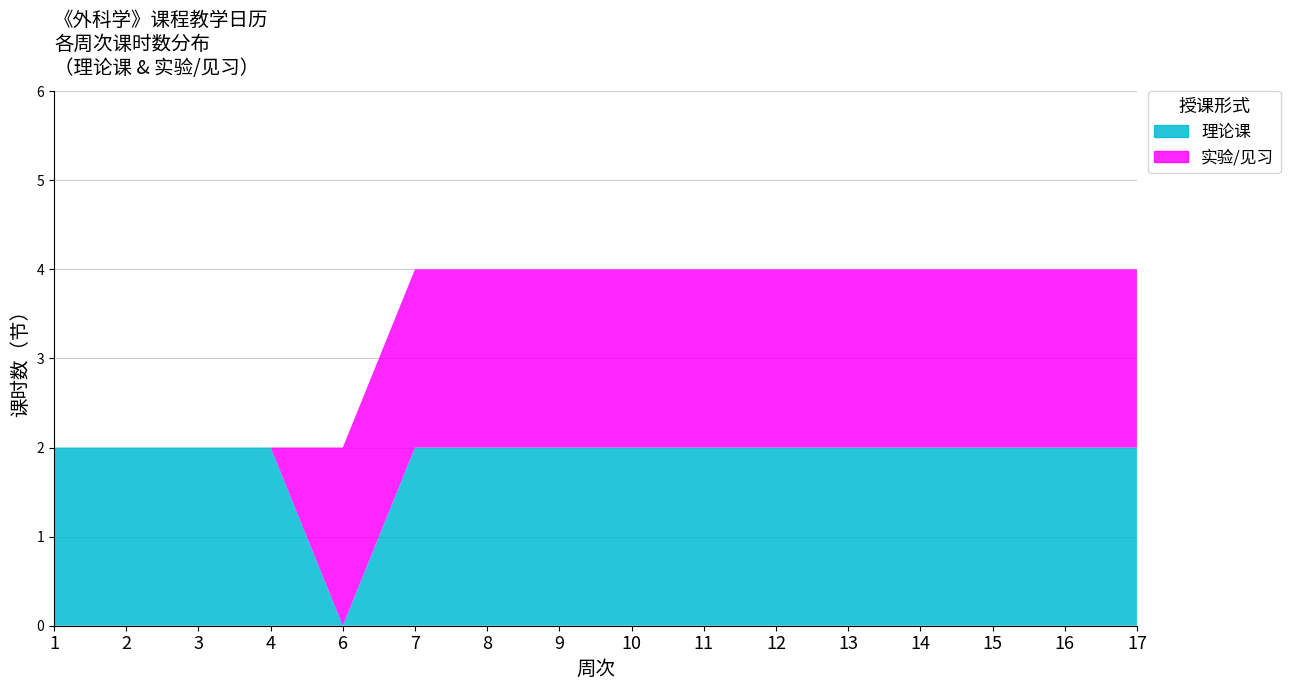

Reading left to right, what are all the values shown in this chart?

理论课: 1=2	2=2	3=2	4=2	6=0	7=2	8=2	9=2	10=2	11=2	12=2	13=2	14=2	15=2	16=2	17=2
实验/见习: 1=0	2=0	3=0	4=0	6=2	7=2	8=2	9=2	10=2	11=2	12=2	13=2	14=2	15=2	16=2	17=2